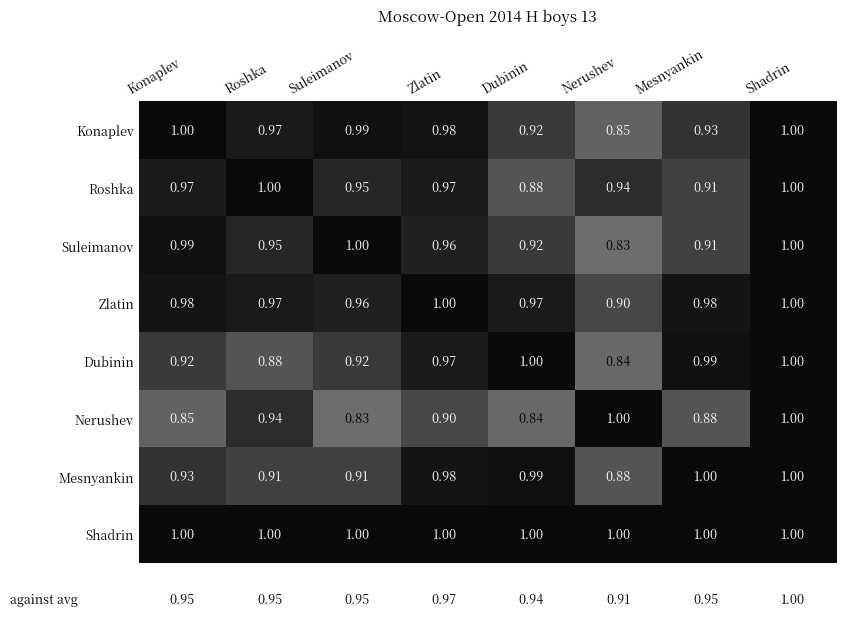

Which category has the lowest value in the Konaplev series?

Nerushev